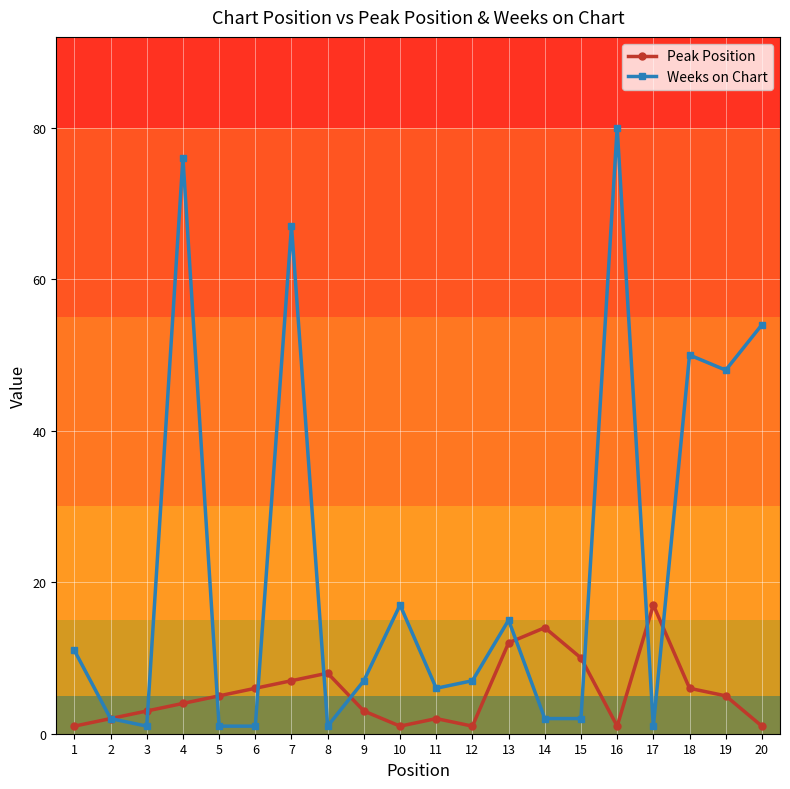

How many series are shown in this chart?

2